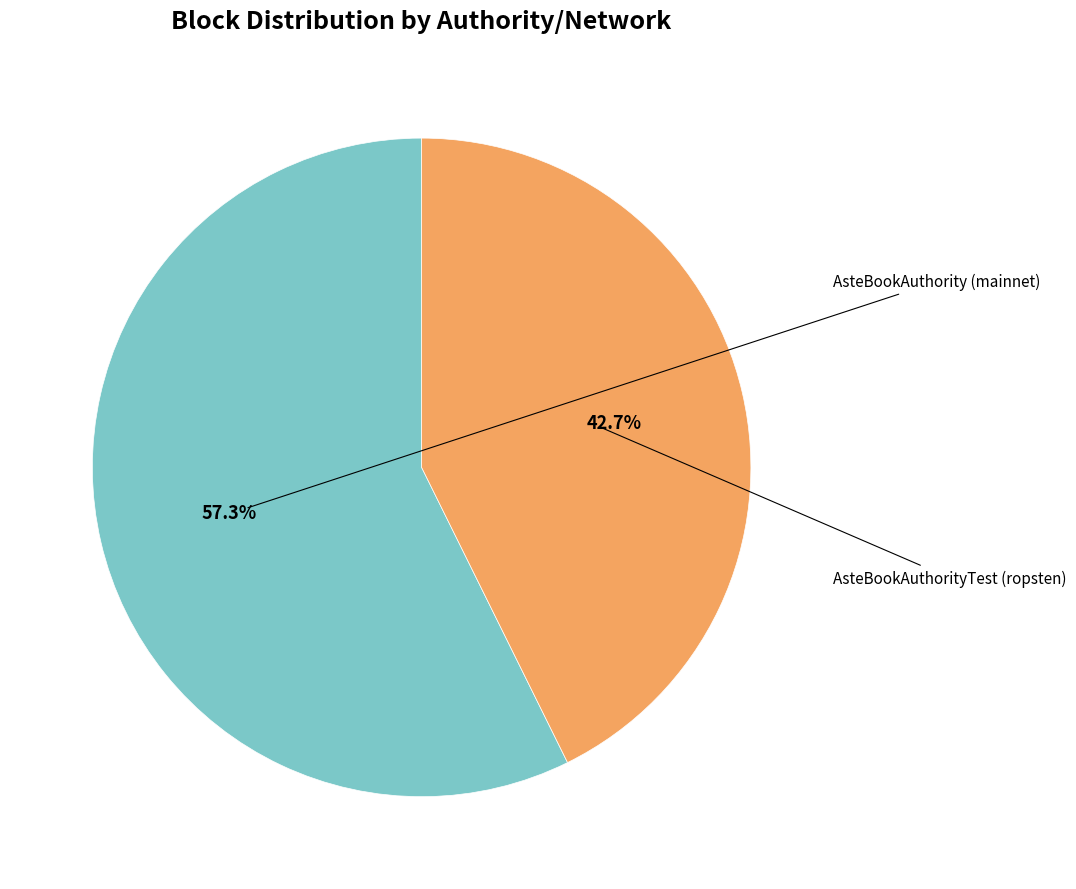

Is there any slice that represents more than half of the pie?

Yes